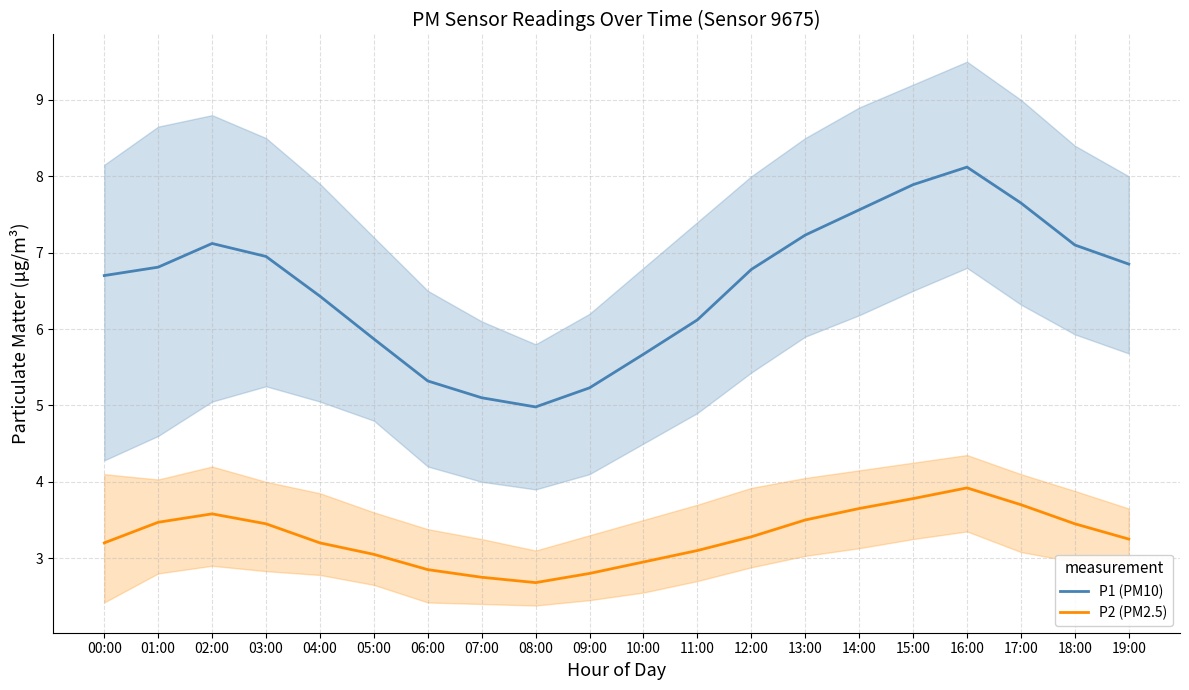

At which category is the sum across all series the highest?

16:00